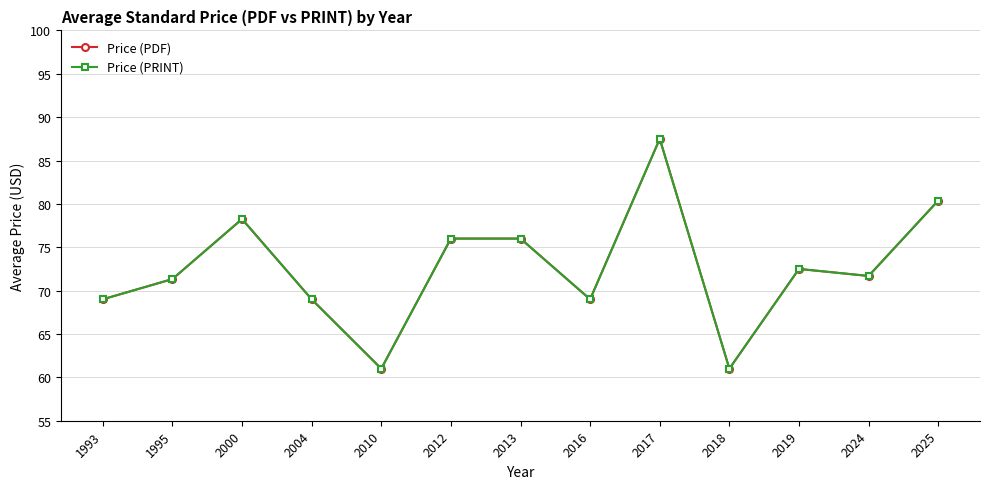

In Price (PRINT), how many points are higher than both neighbors (excluding endpoints)?

3